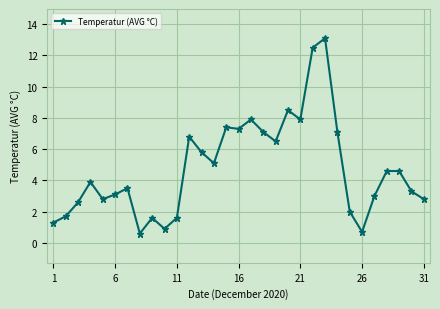

What is the average value?

4.8